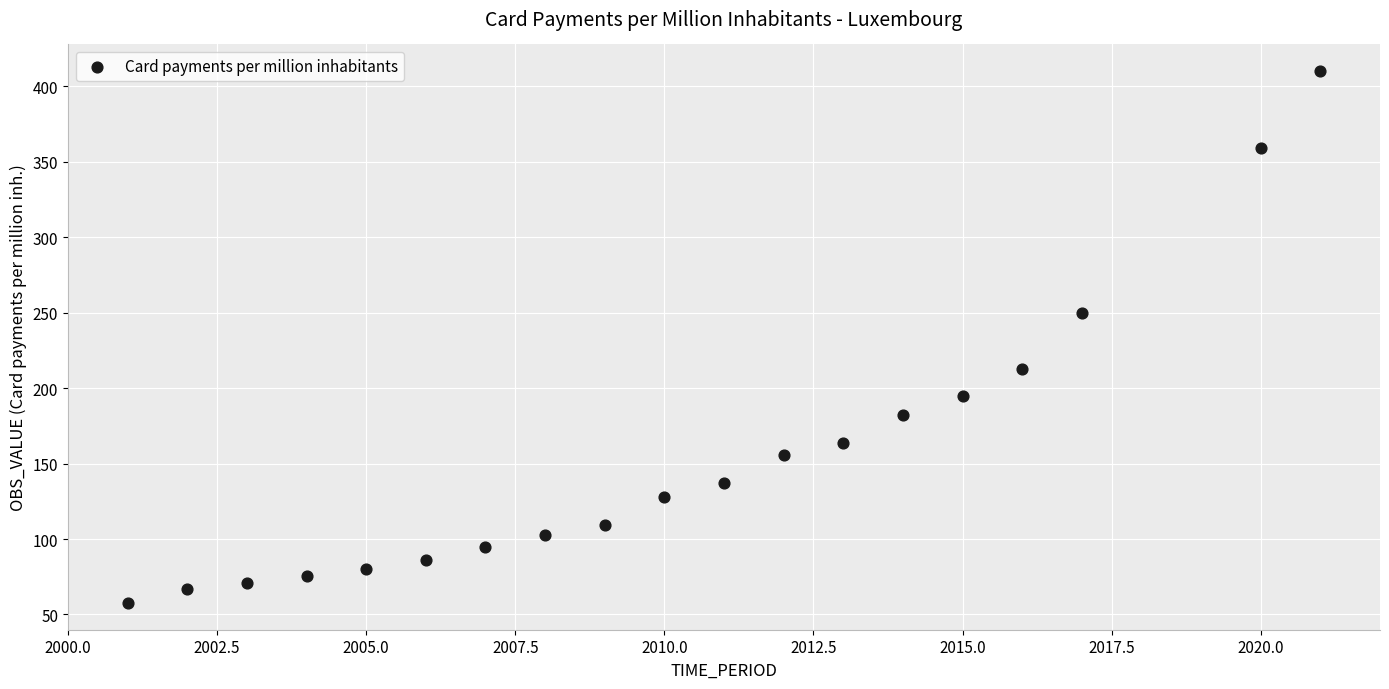

What is the range of Y values (max minus min)?

352.5